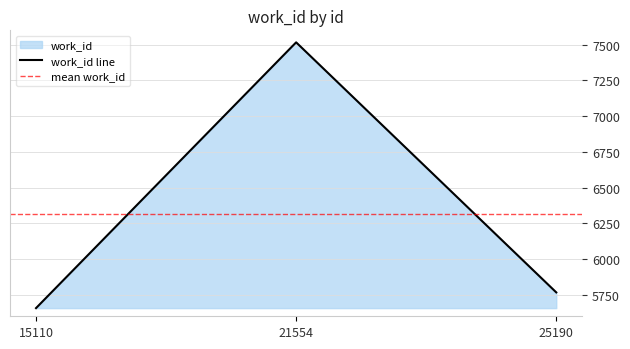

Reading right to left, transcribe all the data shown in this chart.

25190=5767	21554=7516	15110=5657